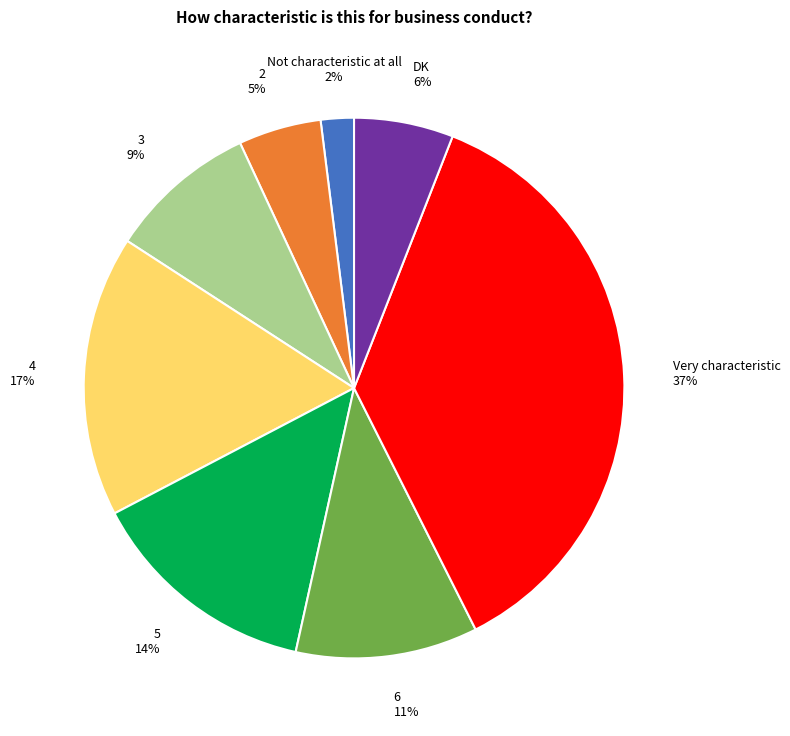

Count the number of slices in the pie.

8